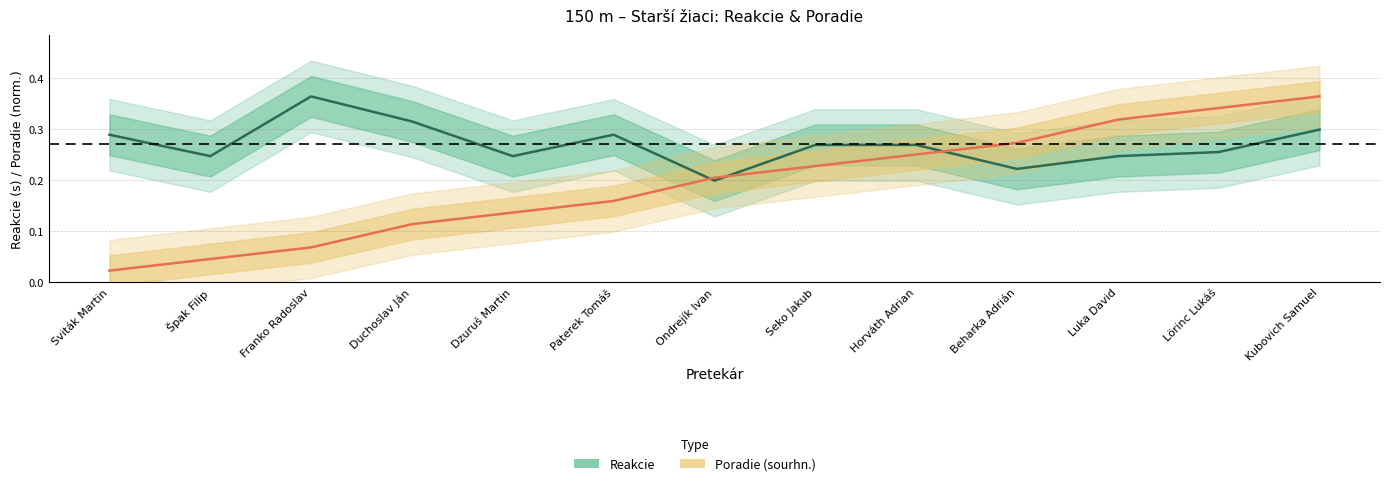

How many lines are shown in the chart?

2